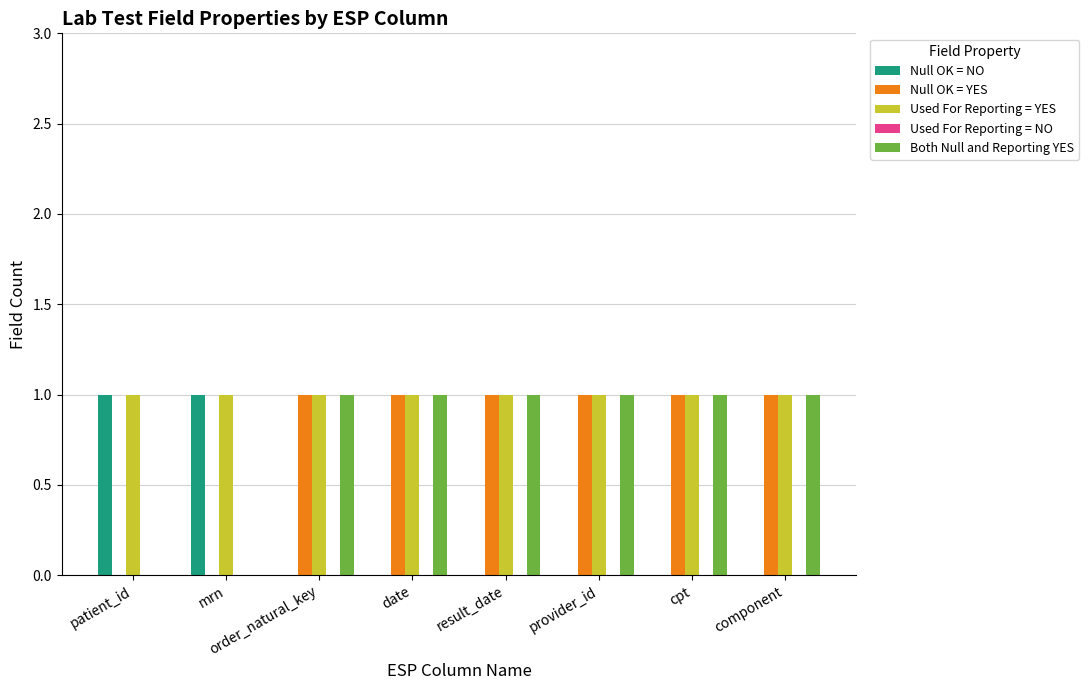

Which series has the largest total across all categories?

Used For Reporting = YES